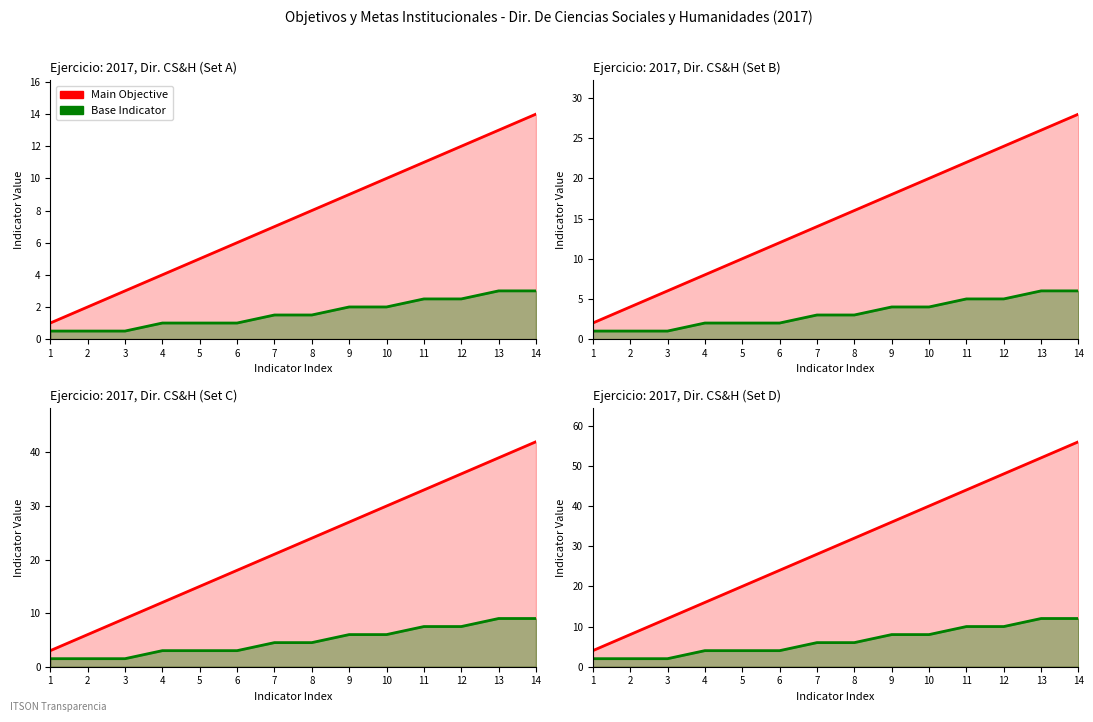

List the series in order of their overall mean, highest first.

Main Objective, Base Indicator